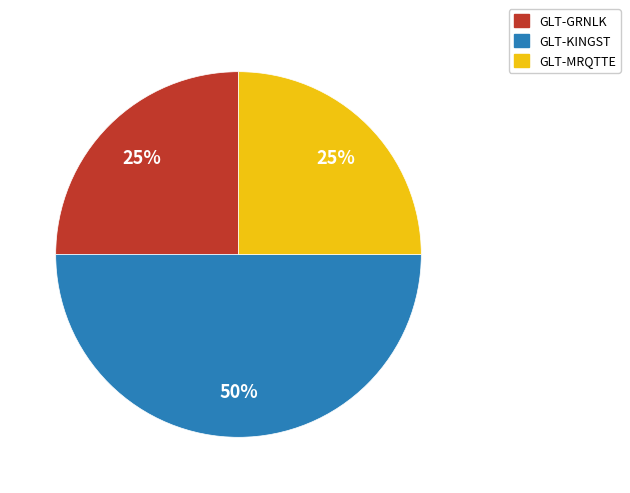

What is the largest slice in the pie chart?

GLT-KINGST